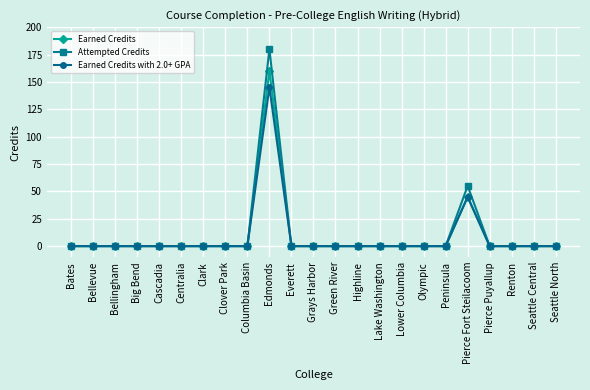

What is the greatest value displayed?

180